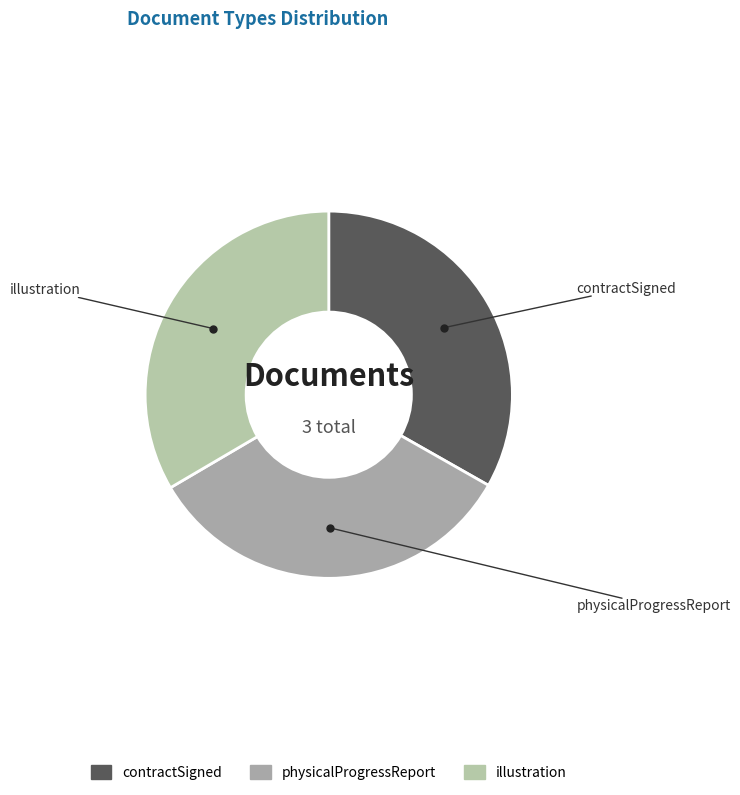

Do contractSigned and physicalProgressReport together represent more than half of the pie?

Yes